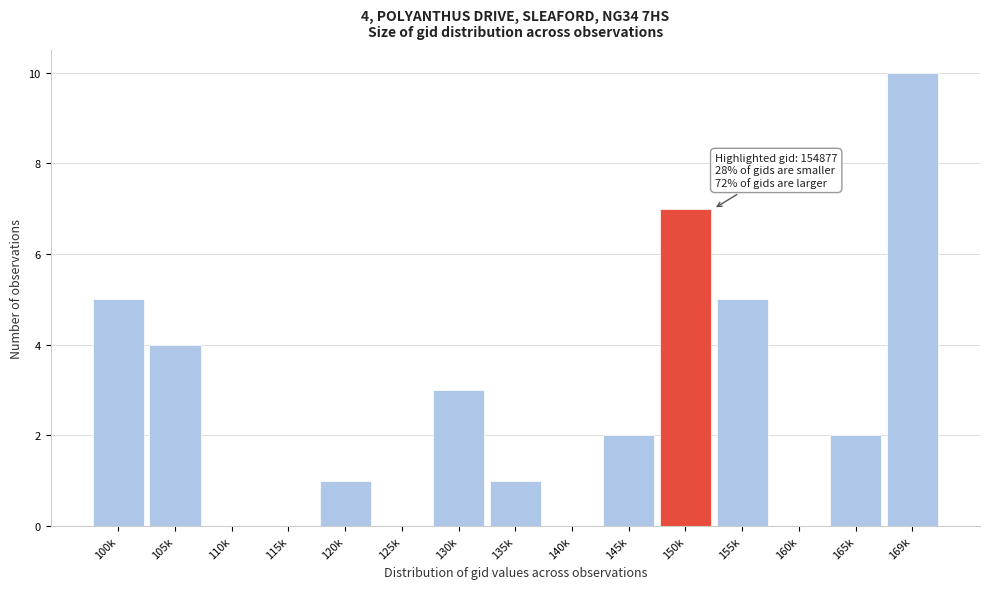

Reading left to right, what are all the values shown in this chart?

100k=5	105k=4	110k=0	115k=0	120k=1	125k=0	130k=3	135k=1	140k=0	145k=2	150k=7	155k=5	160k=0	165k=2	169k=10